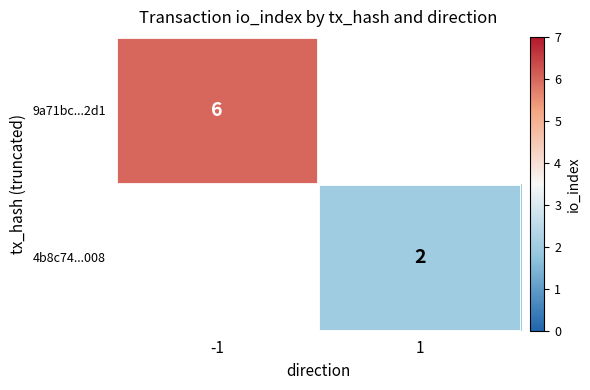

The value of 4b8c74...008 at 1 is 2. True or false?

True